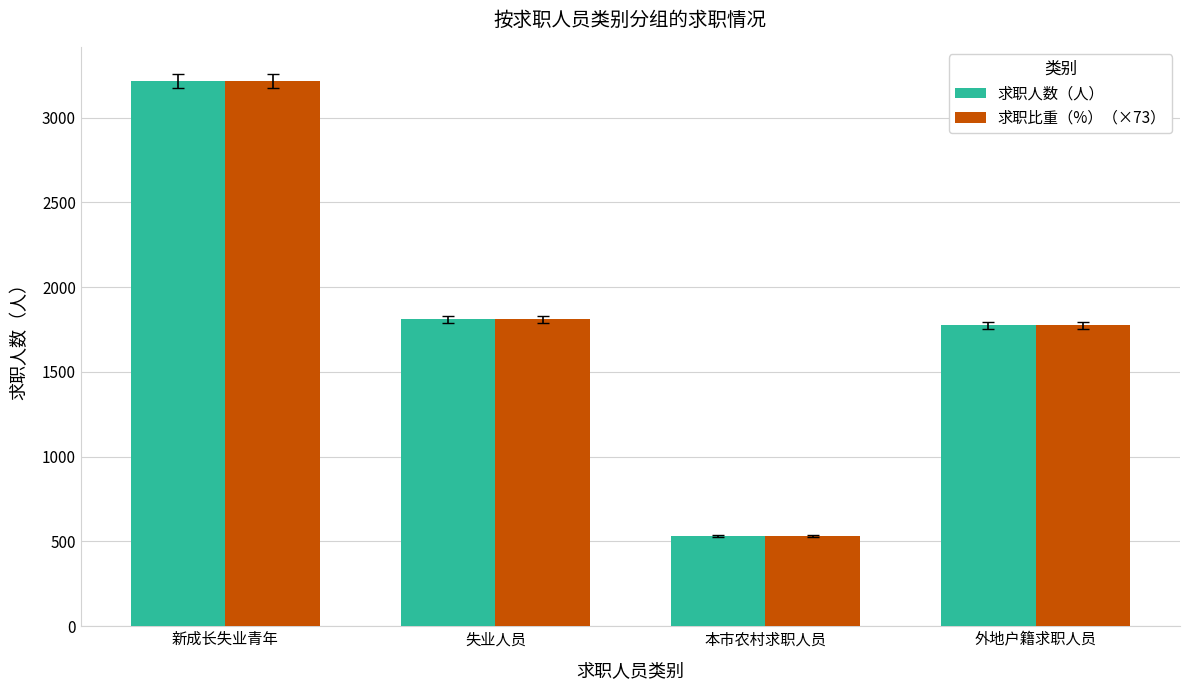

List the labels in order of 求职比重（%）（×73） value, largest first.

新成长失业青年, 失业人员, 外地户籍求职人员, 本市农村求职人员